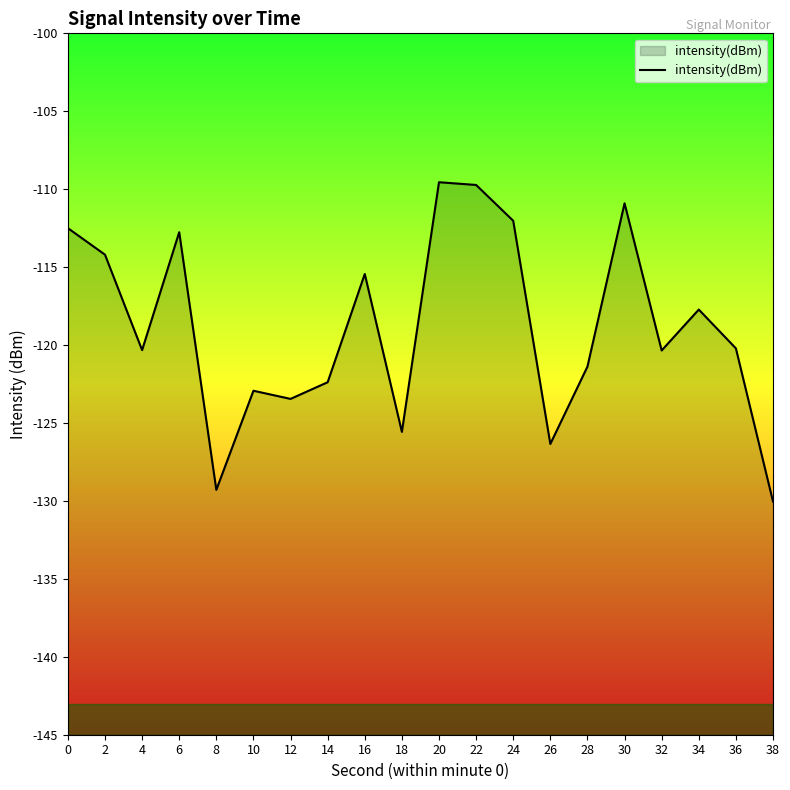

What is the value of the 18th point from the left?

-117.7